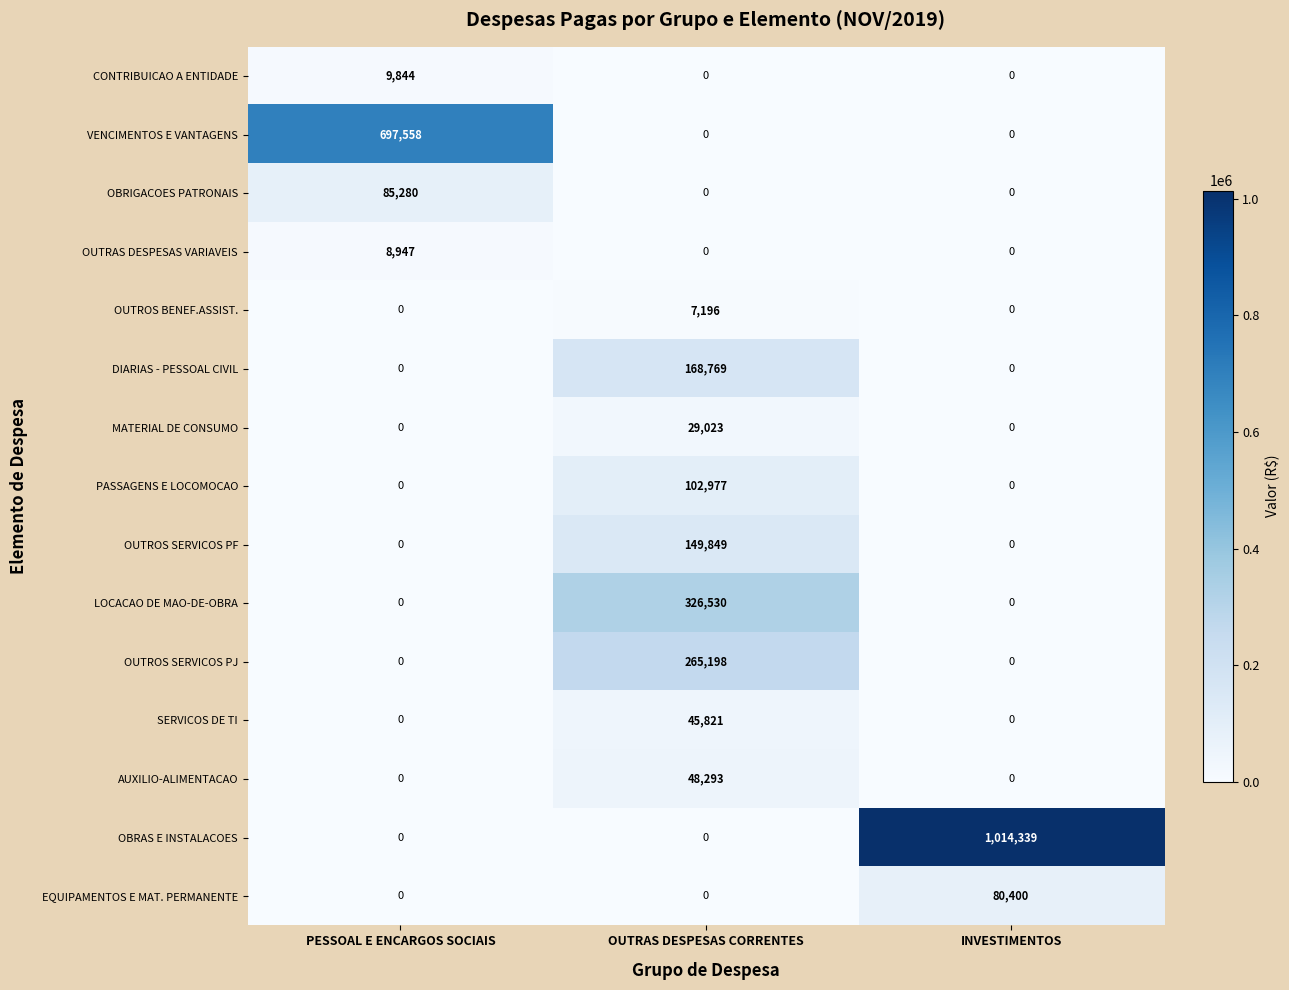

What is the sum of all OBRAS E INSTALACOES values?

1014339